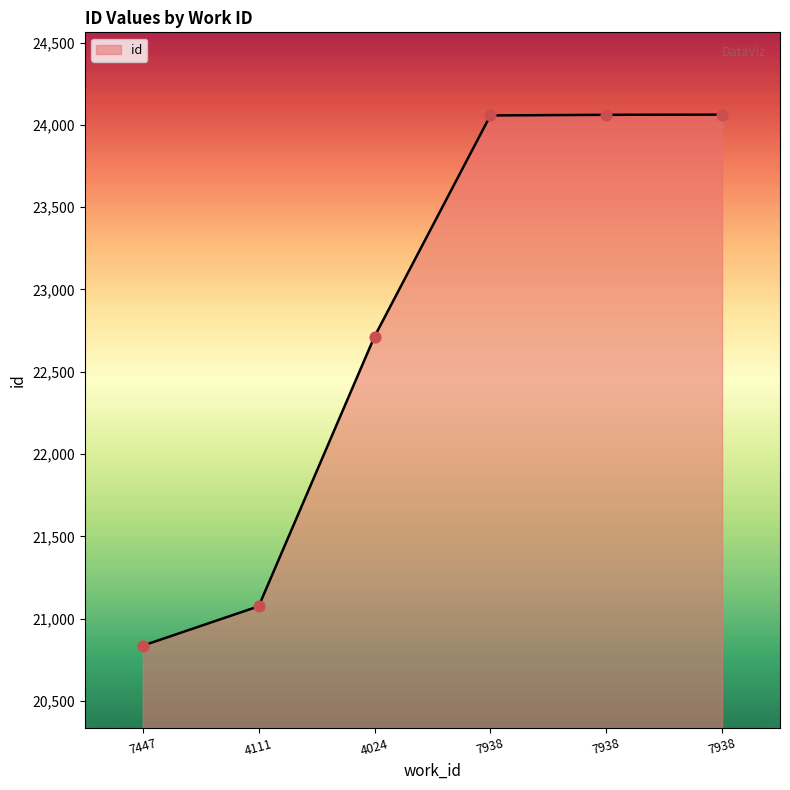

Between 7938 and 4111, which is larger?

7938